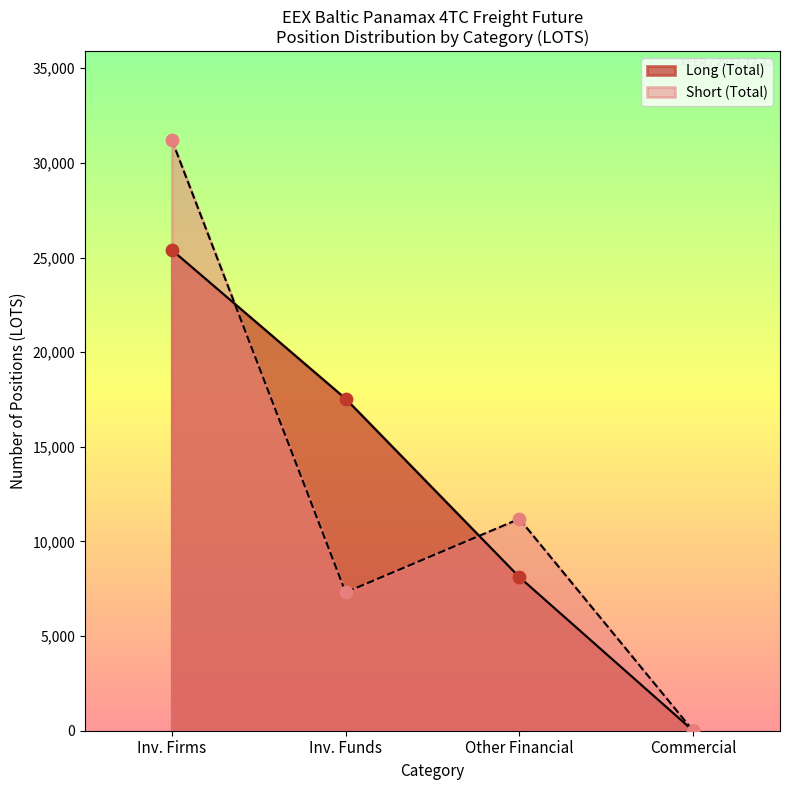

Which series reaches the minimum Y coordinate?

Long